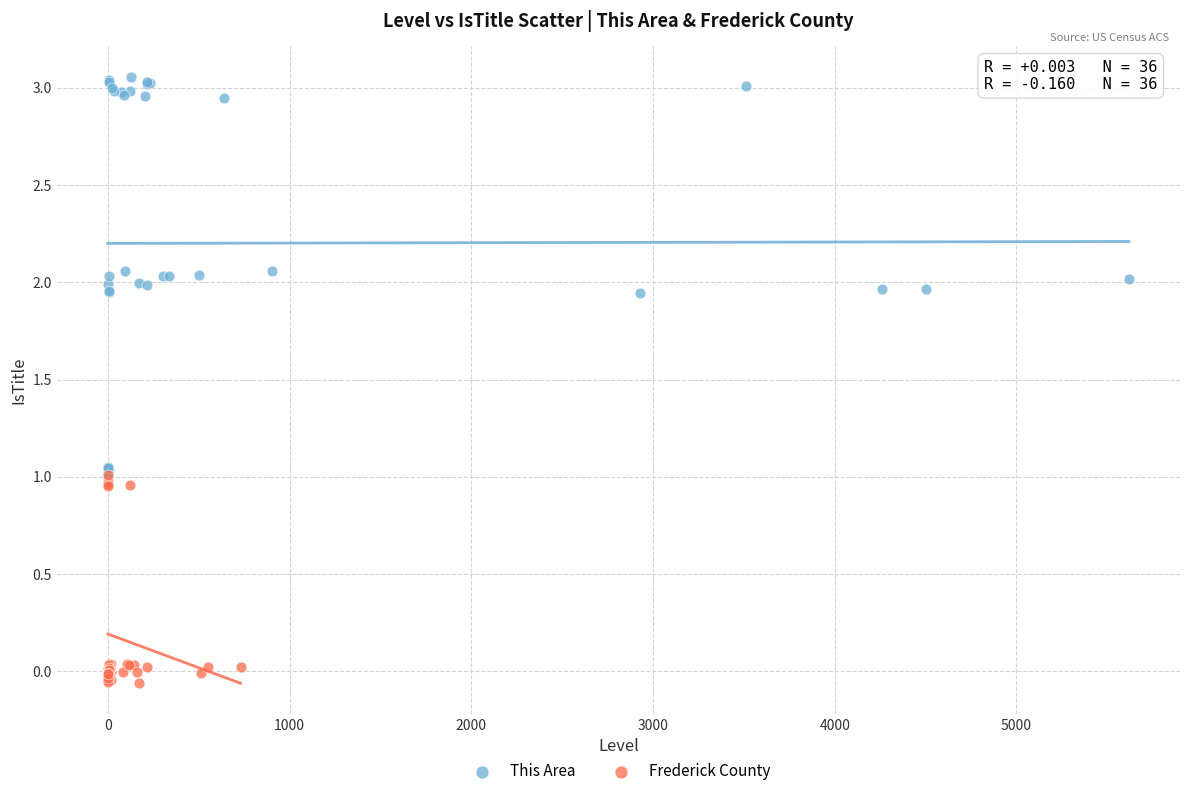

Which series reaches the minimum Y coordinate?

Frederick County